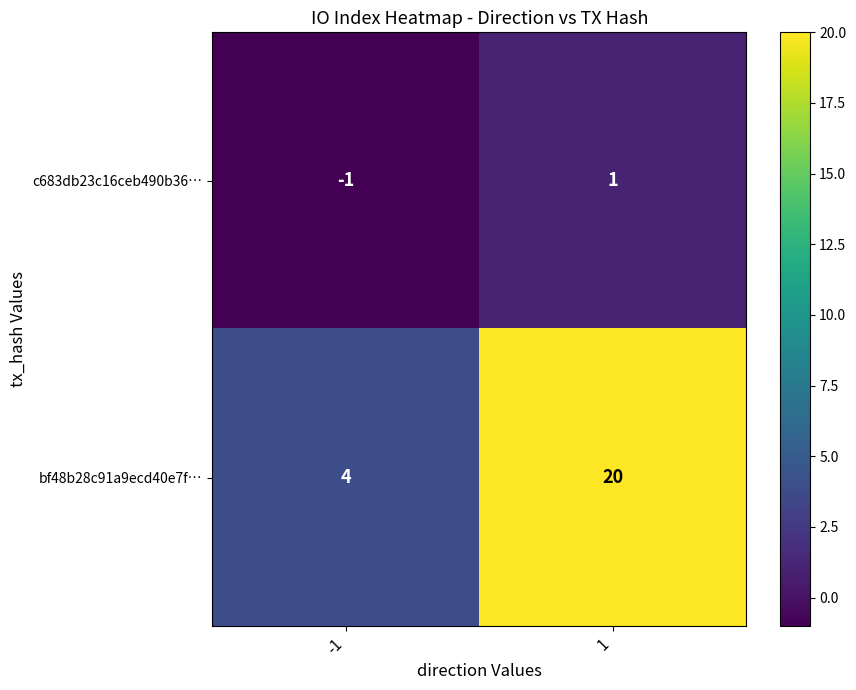

How many data points does each series have?

2